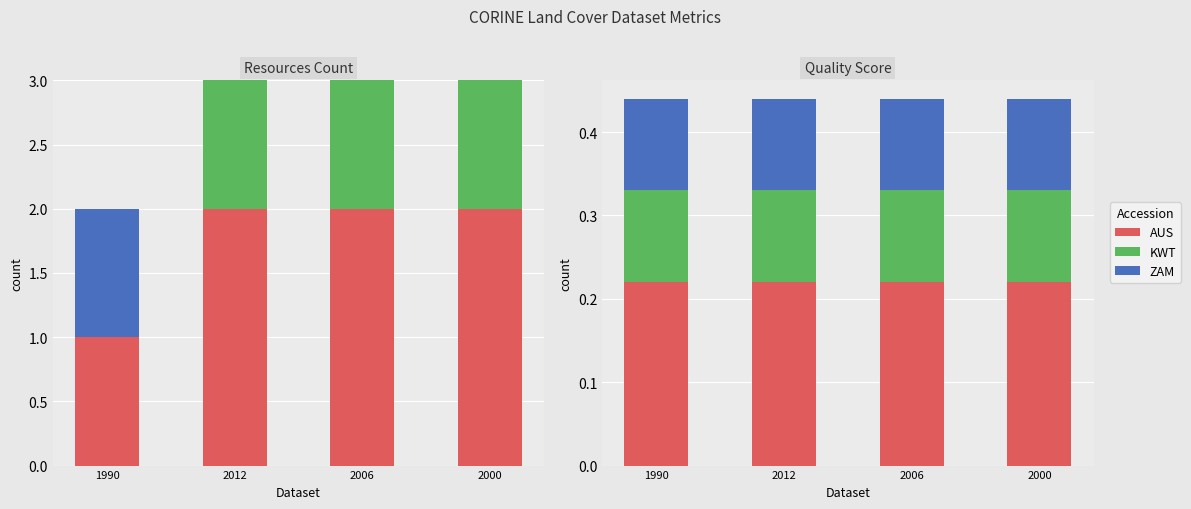

The ZAM series shows 0.1 at 2006. True or false?

True